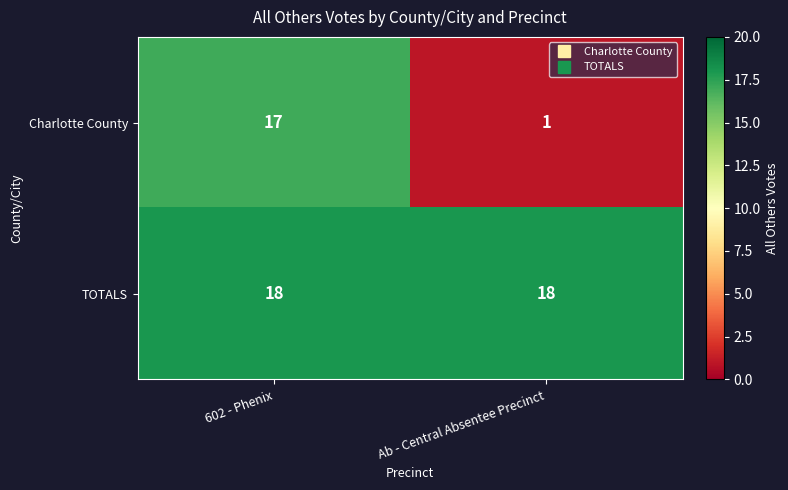

Reading right to left, transcribe all the data shown in this chart.

Charlotte County: 1	17
TOTALS: 18	18